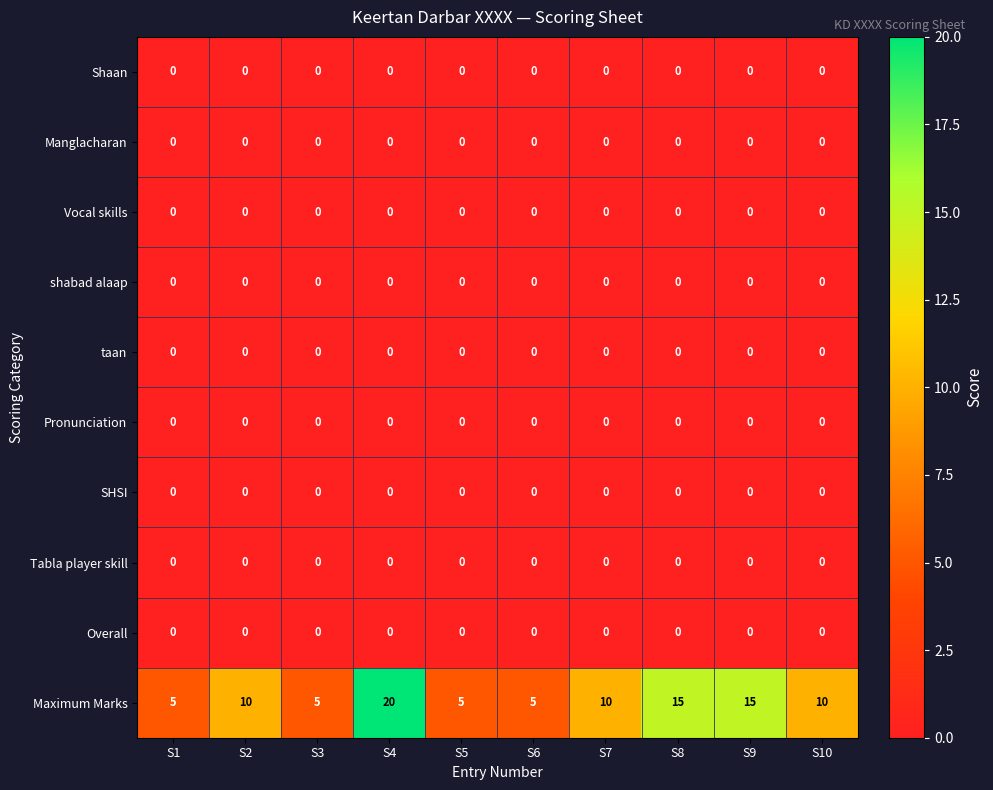

The Tabla player skill series shows 0 at S8. True or false?

True